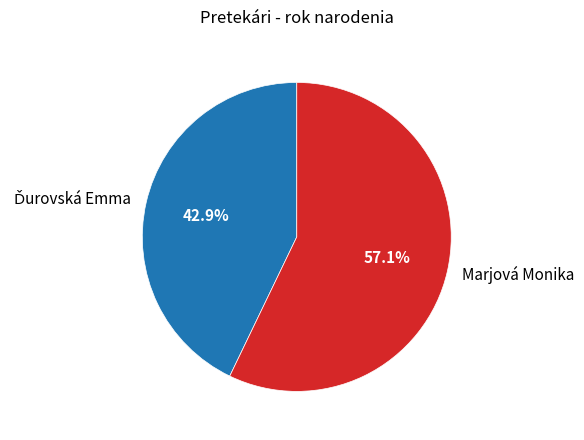

What is the majority slice?

Marjová Monika